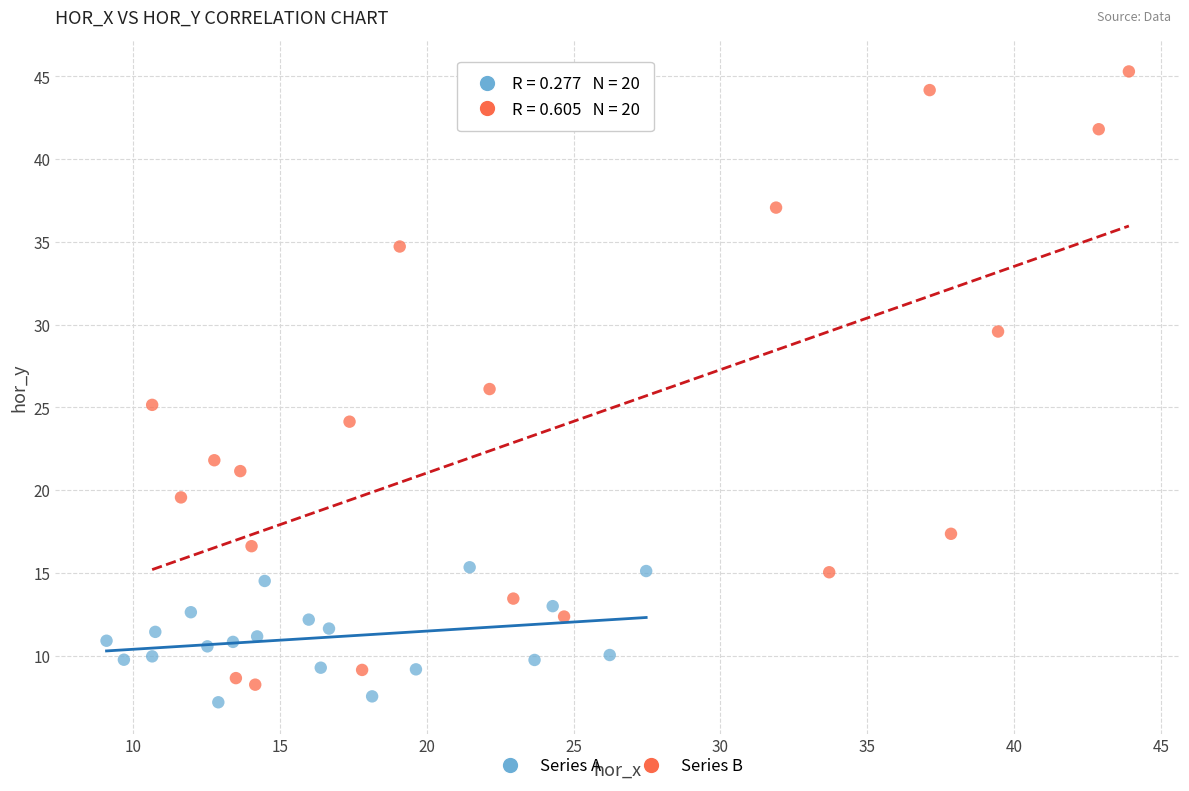

Which series contains the highest Y value?

Series B